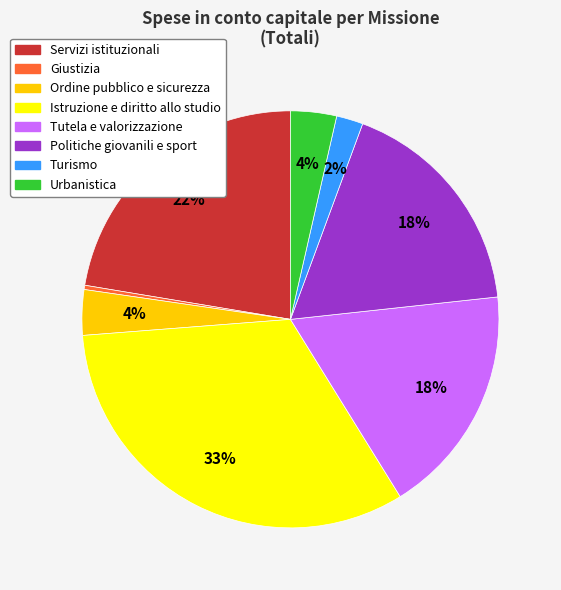

To the nearest percent, what is the average slice percentage?

12%